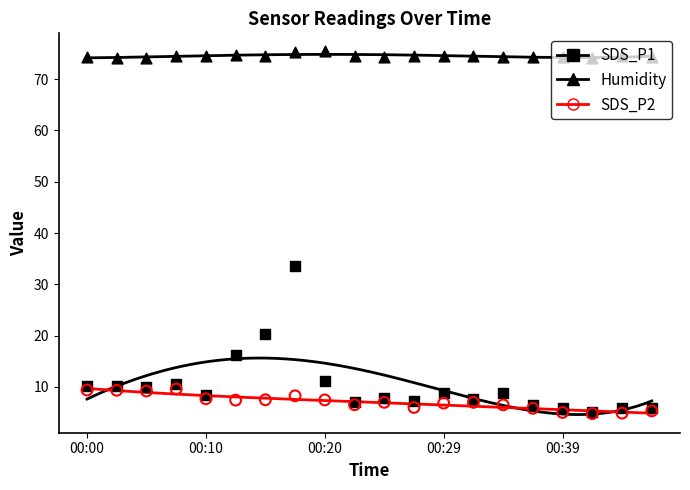

Is the value of SDS_P1 at 00:10 greater than the value of SDS_P2 at 15?

Yes